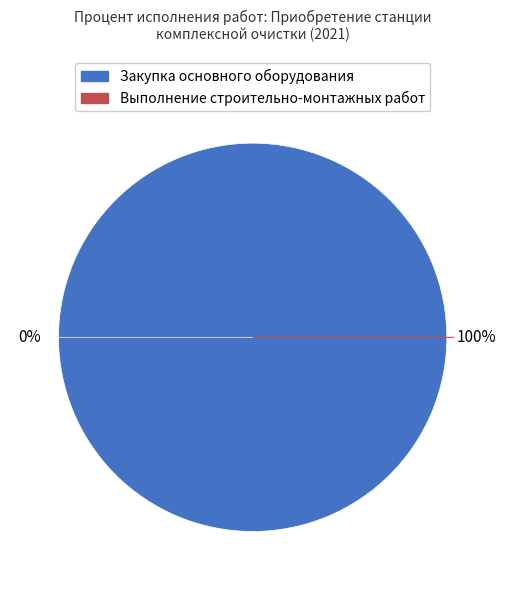

To the nearest percent, what is the average slice percentage?

50%